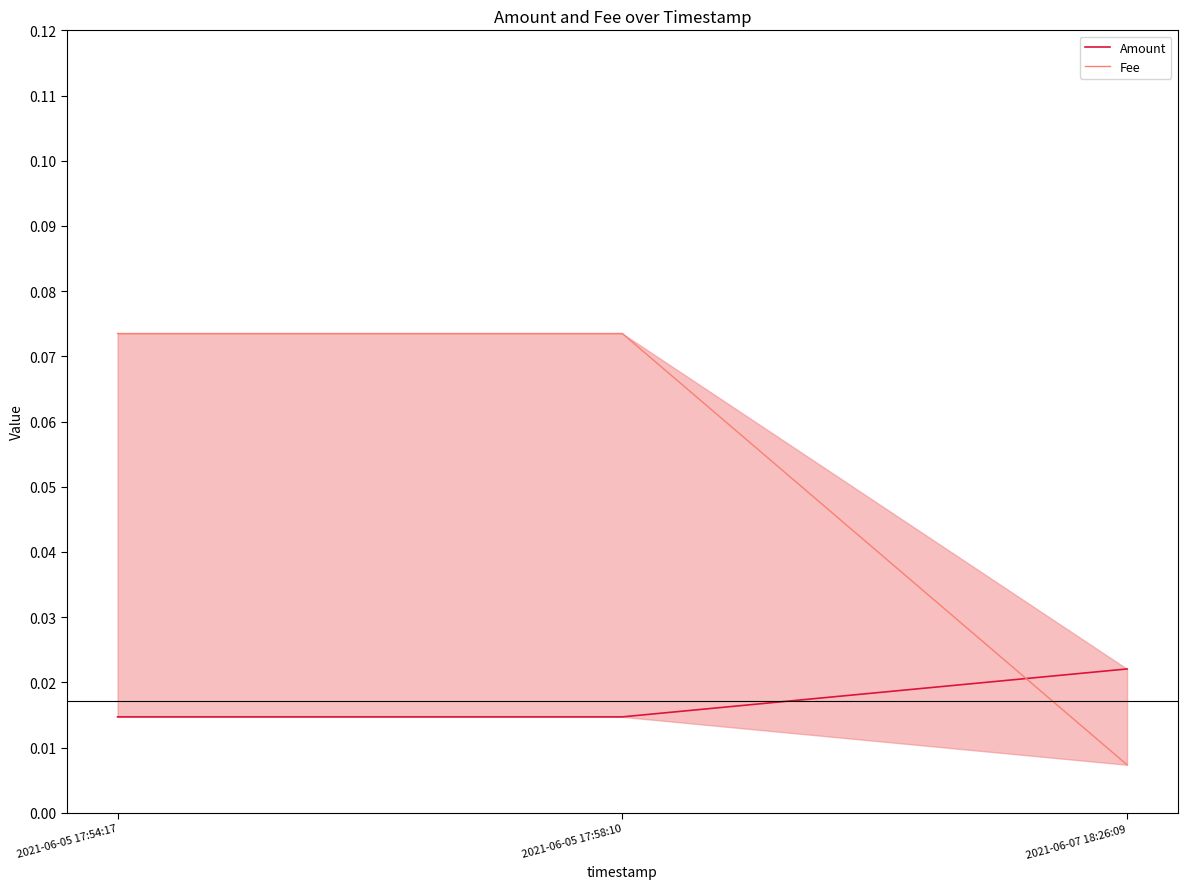

Reading right to left, what are all the values shown in this chart?

Amount: 2021-06-07 18:26:09=0.0	2021-06-05 17:58:10=0.0	2021-06-05 17:54:17=0.0
Fee: 2021-06-07 18:26:09=0.0	2021-06-05 17:58:10=0.1	2021-06-05 17:54:17=0.1